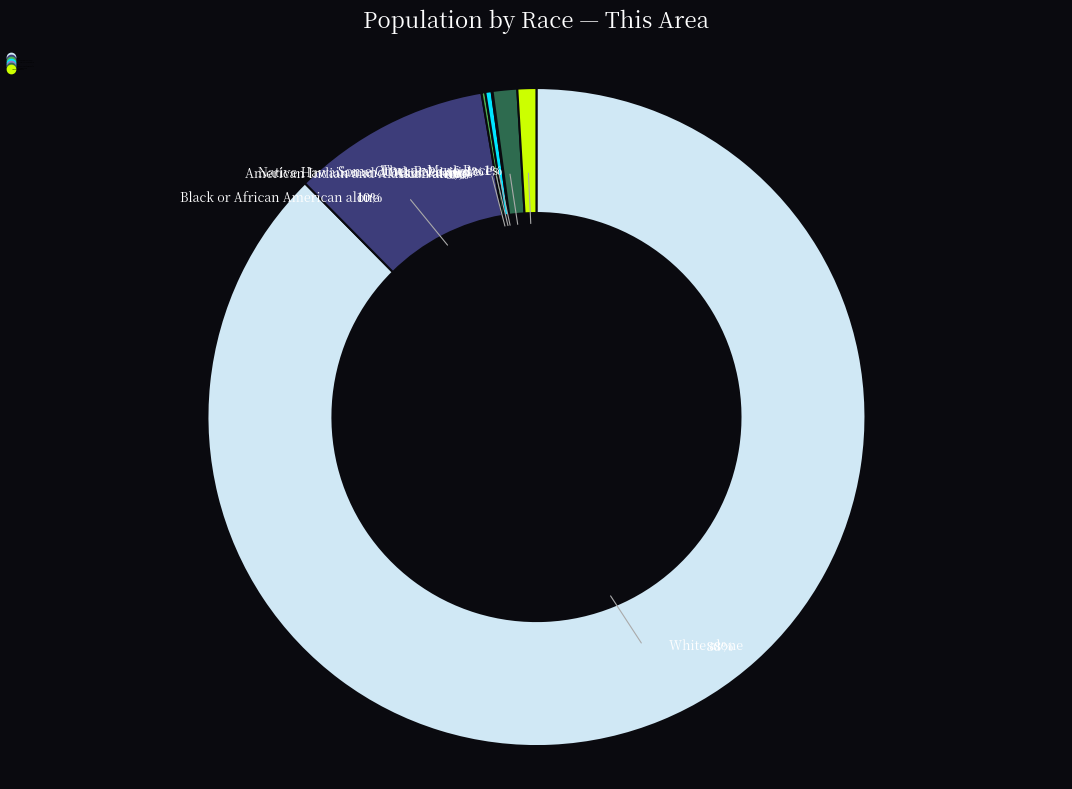

Is there a majority slice in this chart?

Yes